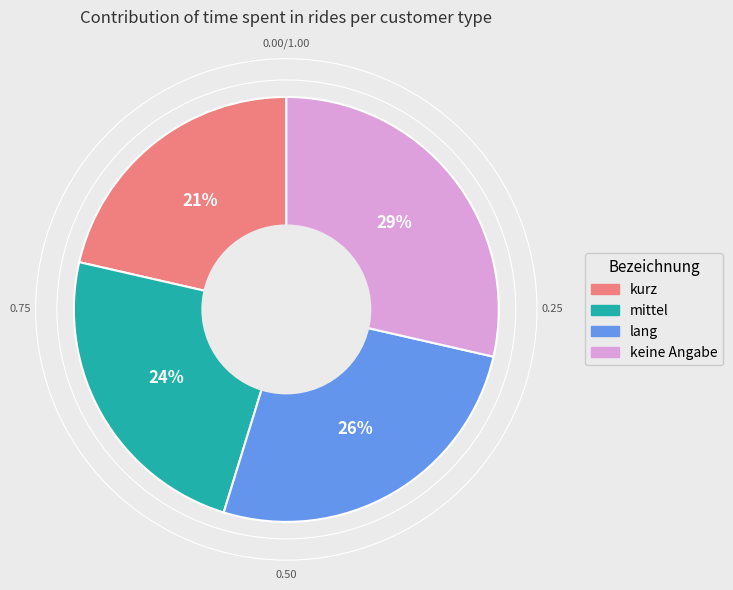

Approximately how many times larger is the value at mittel compared to kurz?

1.1